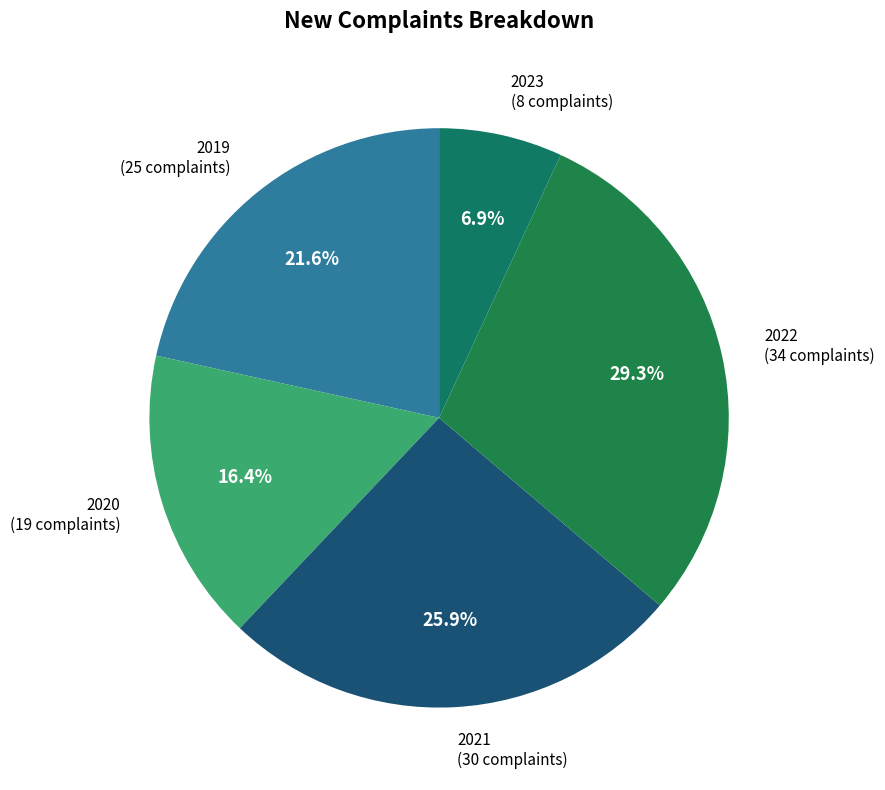

Which has a higher value, 2019 or 2021?

2021